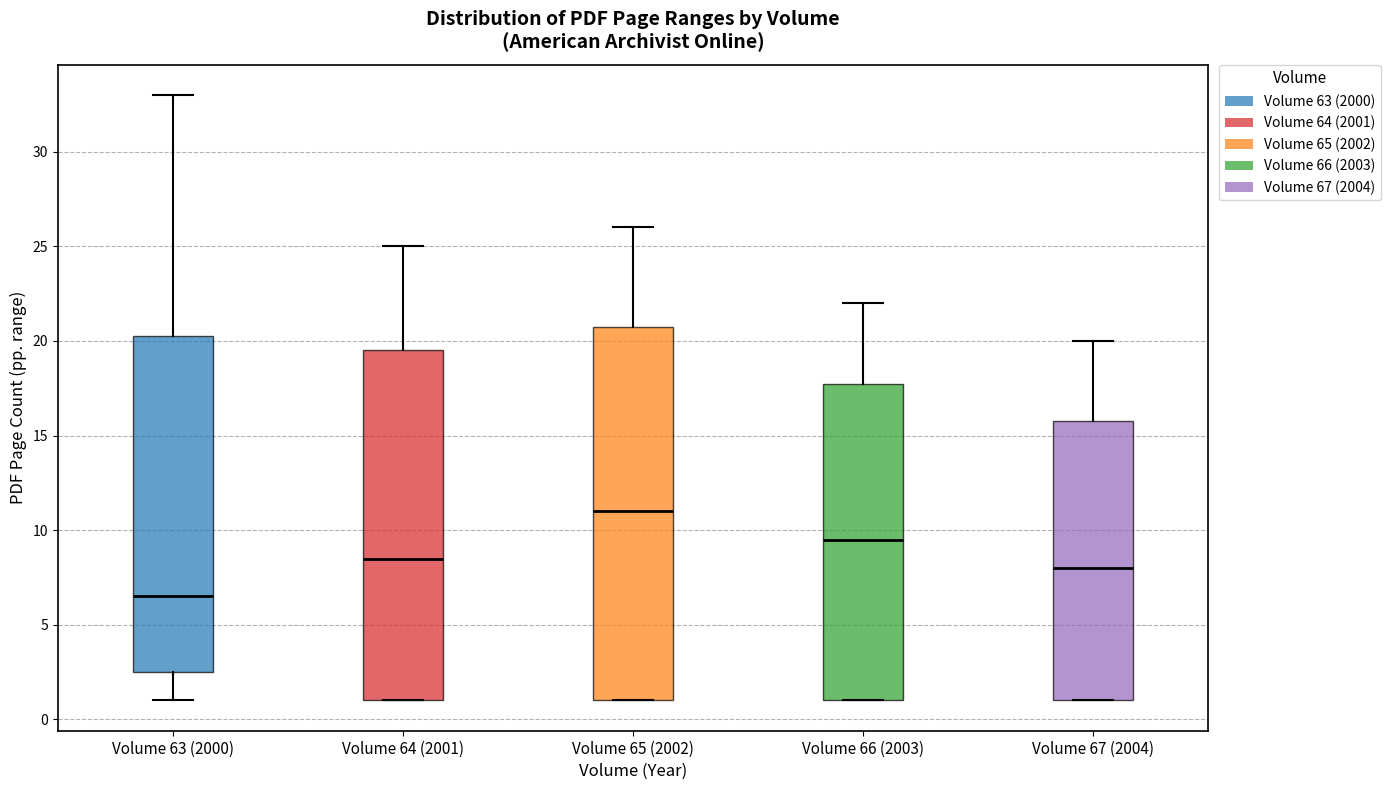

Reading left to right, transcribe this box plot: for each box, give where its median line is, the range the box spans, and where its two whiskers end, as read against the y-axis. The values are not printed on the chart, so give them approximately, as read against the axis.

Volume 63 (2000): median 6.5, box 2.5 to 20.5, whiskers 1.0 to 33.0
Volume 64 (2001): median 8.5, box 1.0 to 19.5, whiskers 1.0 to 25.0
Volume 65 (2002): median 11.0, box 1.0 to 21.0, whiskers 1.0 to 26.0
Volume 66 (2003): median 9.5, box 1.0 to 18.0, whiskers 1.0 to 22.0
Volume 67 (2004): median 8.0, box 1.0 to 16.0, whiskers 1.0 to 20.0